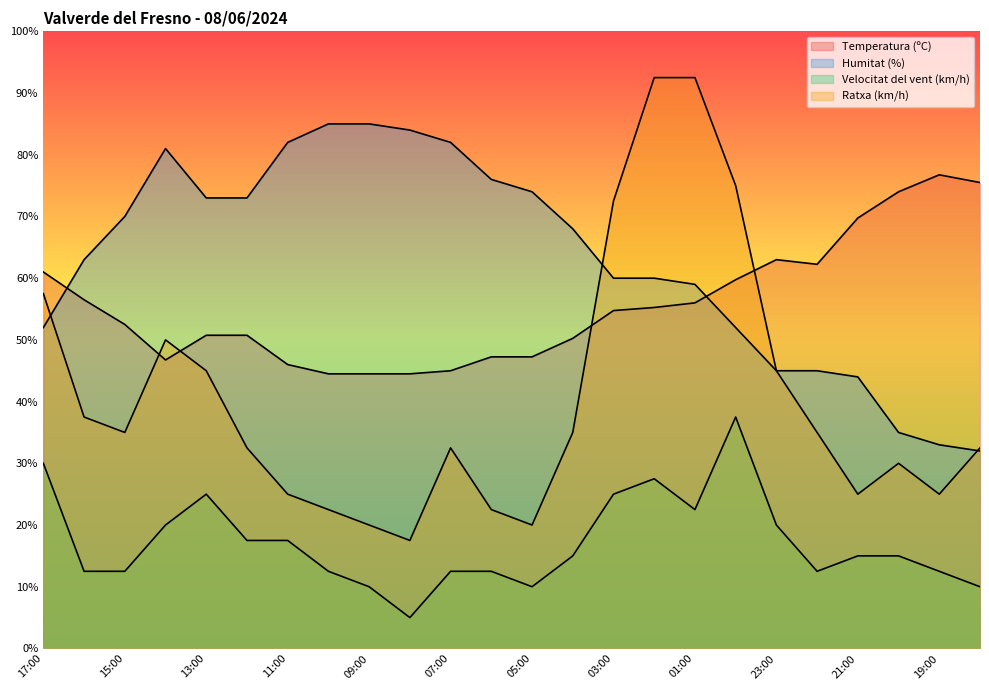

At how many categories does at least one series exceed 10?

24